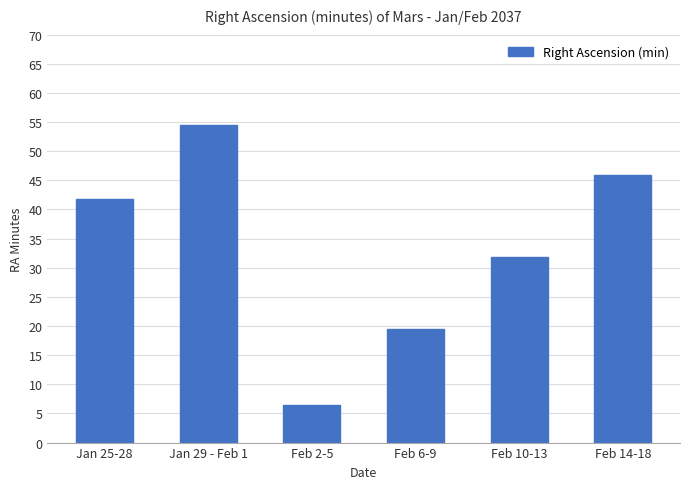

What position from the right is Feb 14-18?

1